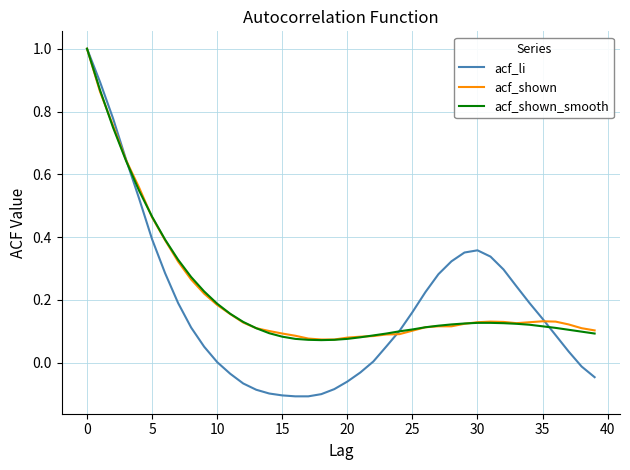

Which series has the largest range (max minus min)?

acf_li